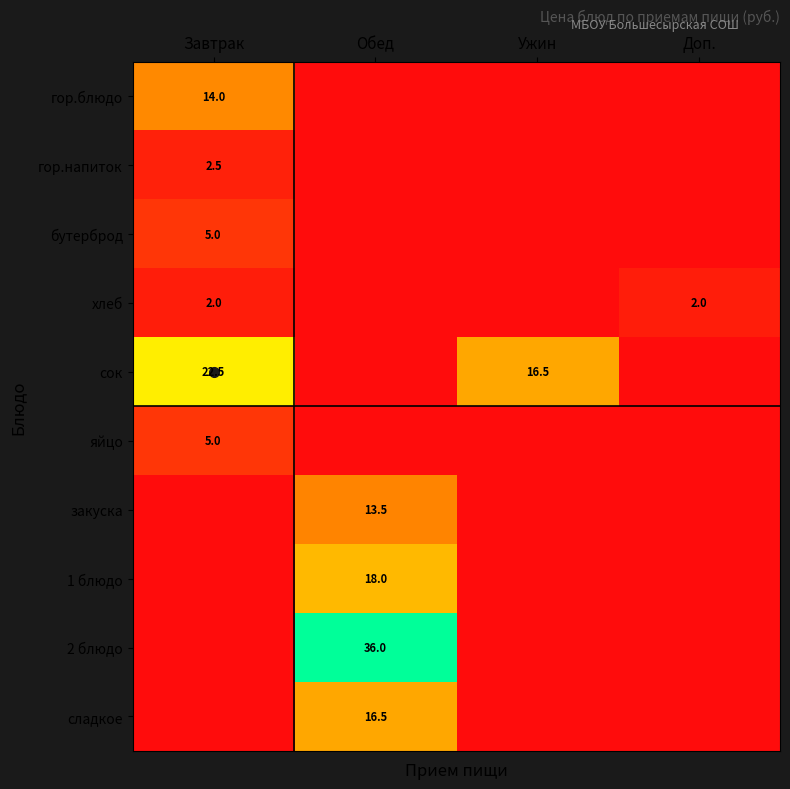

True or false: хлеб has a value of 2.0 at Доп..

True